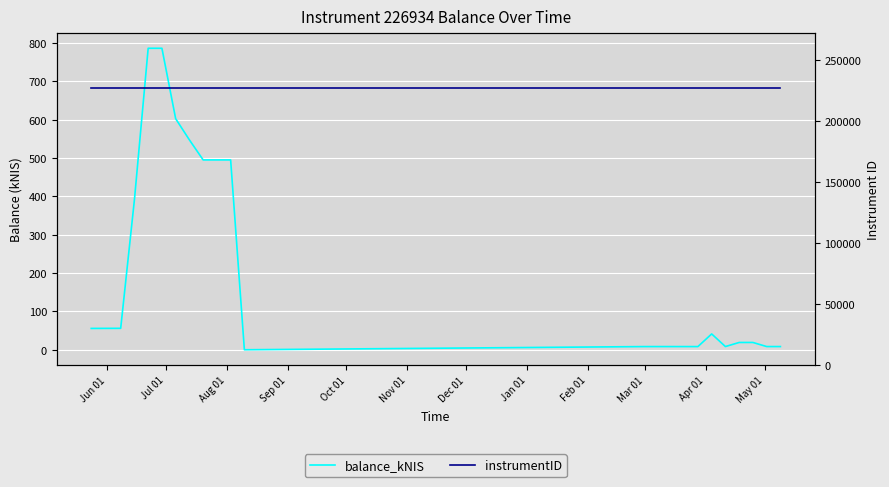

Where is instrumentID nearest to the value 226934?

Jun 01